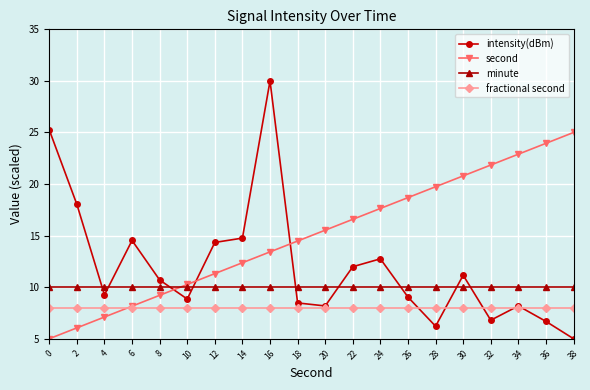

Which series has the largest range (max minus min)?

intensity(dBm)